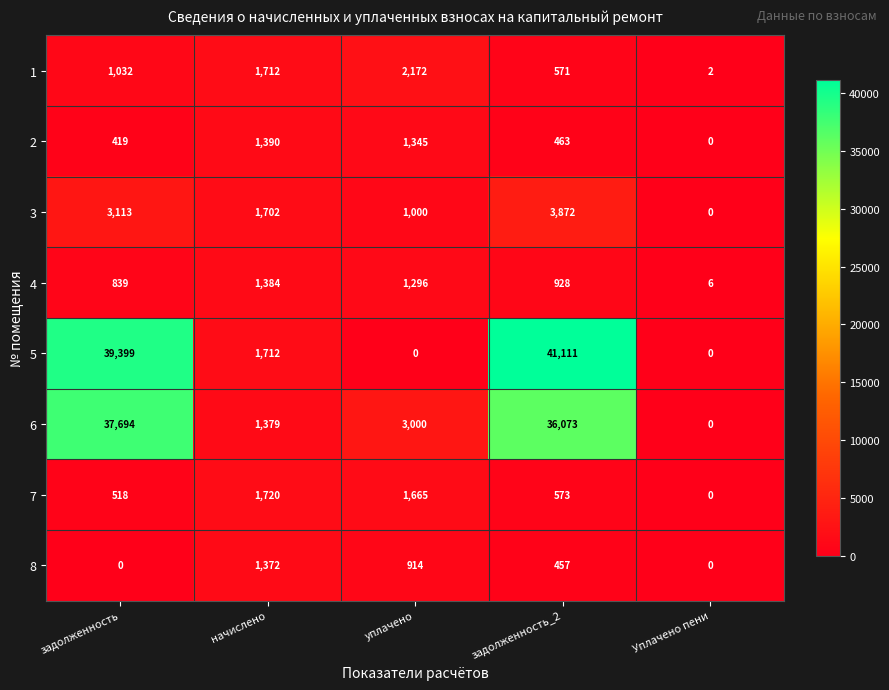

What is the sum of the 1 values at Уплачено пени and начислено?

1714